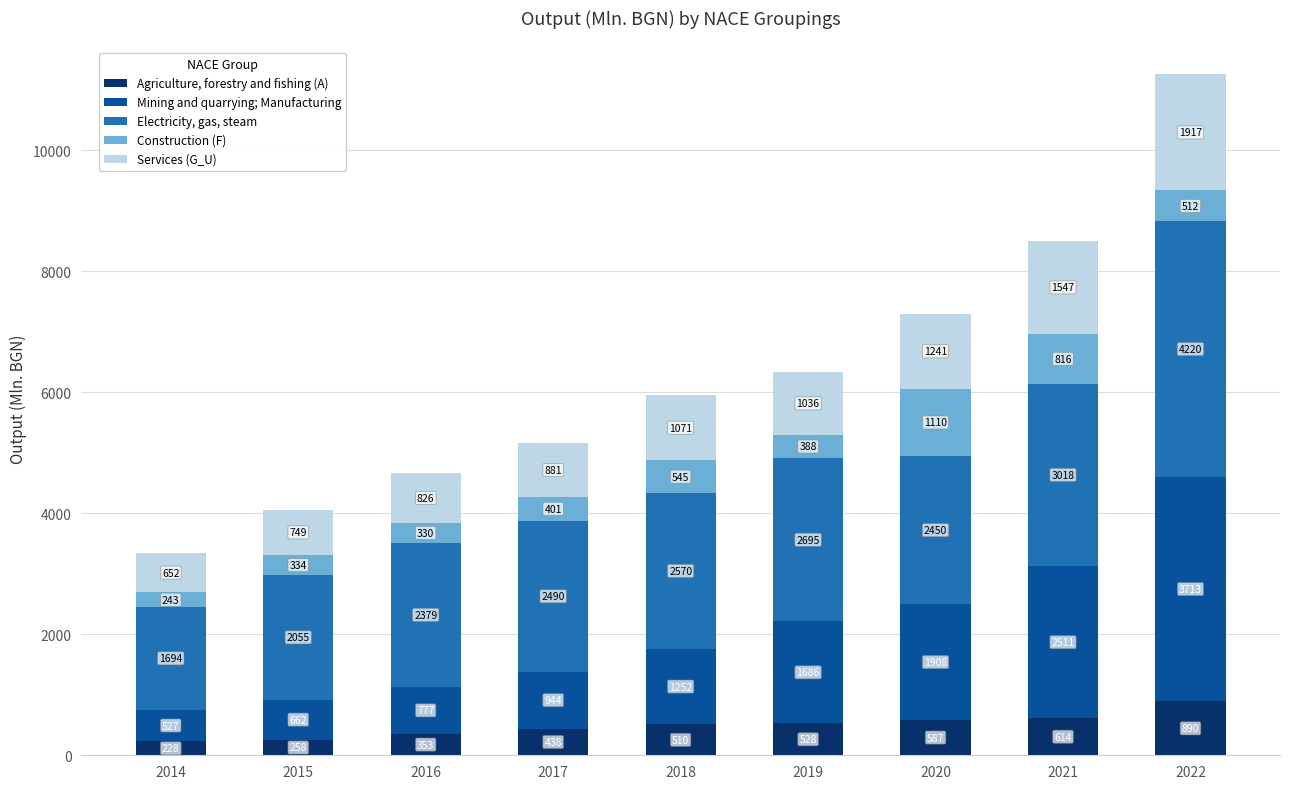

Does the chart contain stacked bars?

Yes